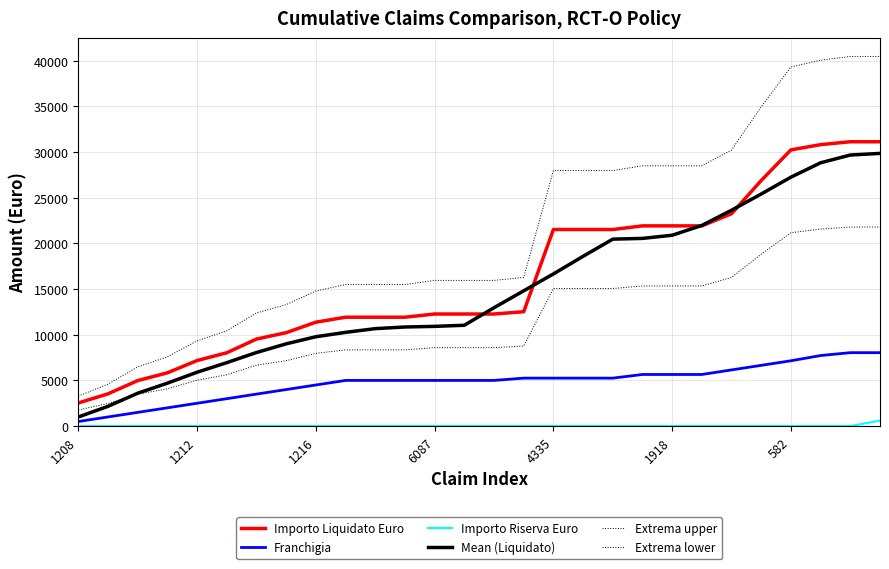

Reading right to left, what are all the values shown in this chart?

Importo Liquidato Euro: 31129.5	31129.5	30814.5	30240.5	26890.0	23250.0	21920.0	21920.0	21920.0	21520.0	21520.0	21520.0	12520.0	12270.0	12270.0	12270.0	11920.0	11920.0	11920.0	11376.0	10227.0	9527.0	8027.0	7177.0	5832.0	4982.0	3530.0	2530.0
Franchigia: 8039.0	8039.0	7724.0	7150.0	6650.0	6150.0	5650.0	5650.0	5650.0	5250.0	5250.0	5250.0	5250.0	5000.0	5000.0	5000.0	5000.0	5000.0	5000.0	4500.0	4000.0	3500.0	3000.0	2500.0	2000.0	1500.0	1000.0	500.0
Importo Riserva Euro: 600.0	0.0	0.0	0.0	0.0	0.0	0.0	0.0	0.0	0.0	0.0	0.0	0.0	0.0	0.0	0.0	0.0	0.0	0.0	0.0	0.0	0.0	0.0	0.0	0.0	0.0	0.0	0.0
Mean (Liquidato): 29854.5	29676.7	28828.8	27252.9	25411.0	23632.1	21968.0	20894.0	20548.0	20468.0	18588.0	16658.0	14808.0	12958.0	11038.0	10918.0	10848.0	10669.2	10260.6	9782.0	9003.4	8054.8	6946.0	5897.0	4697.6	3598.2	2162.8	996.4
Extrema upper: 40468.4	40468.4	40058.9	39312.7	34957.0	30225.0	28496.0	28496.0	28496.0	27976.0	27976.0	27976.0	16276.0	15951.0	15951.0	15951.0	15496.0	15496.0	15496.0	14788.8	13295.1	12385.1	10435.1	9330.1	7581.6	6476.6	4589.0	3289.0
Extrema lower: 21790.7	21790.7	21570.2	21168.4	18823.0	16275.0	15344.0	15344.0	15344.0	15064.0	15064.0	15064.0	8764.0	8589.0	8589.0	8589.0	8344.0	8344.0	8344.0	7963.2	7158.9	6668.9	5618.9	5023.9	4082.4	3487.4	2471.0	1771.0